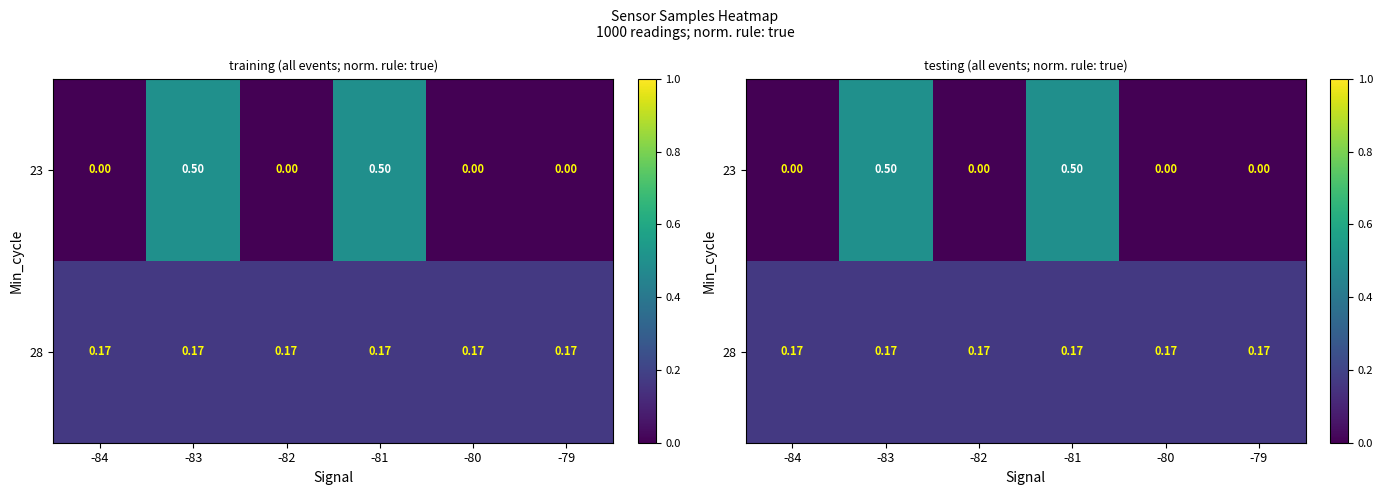

At which label does 28 reach its peak?

-82